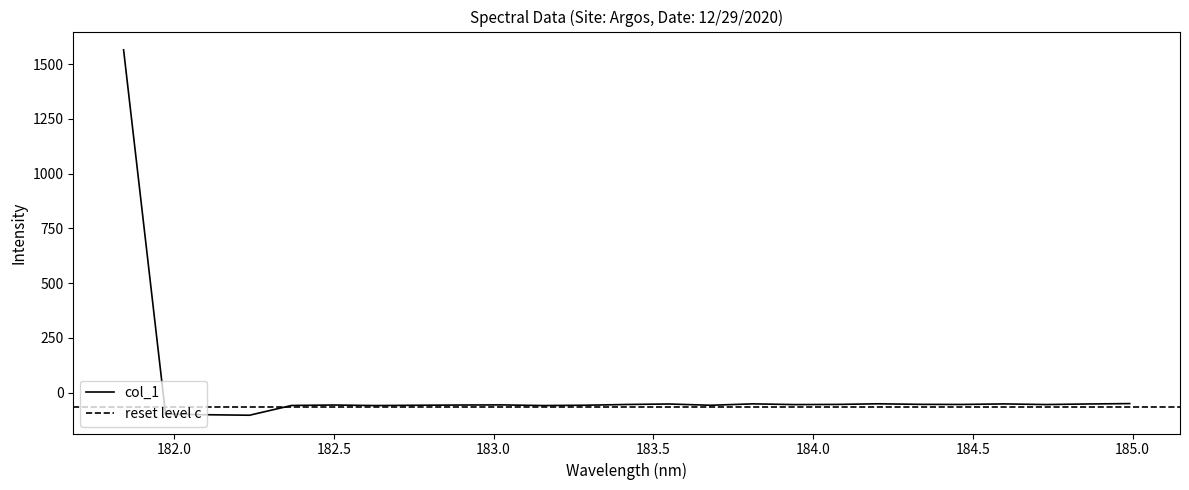

List the labels in order of value, smallest first.

182.2359681898, 182.1045947288, 181.9732053322, 182.6299929592, 183.15513622, 182.3673257152, 182.7613026778, 183.6800245112, 183.2863821962, 182.8925964608, 182.498667305, 183.0238743082, 183.9423730432, 184.7290361848, 183.4176122368, 184.46687888, 184.0735234058, 184.3357763242, 183.5488263418, 184.8600909338, 184.5979655002, 183.811206745, 184.2046578328, 184.9911297472, 181.8418